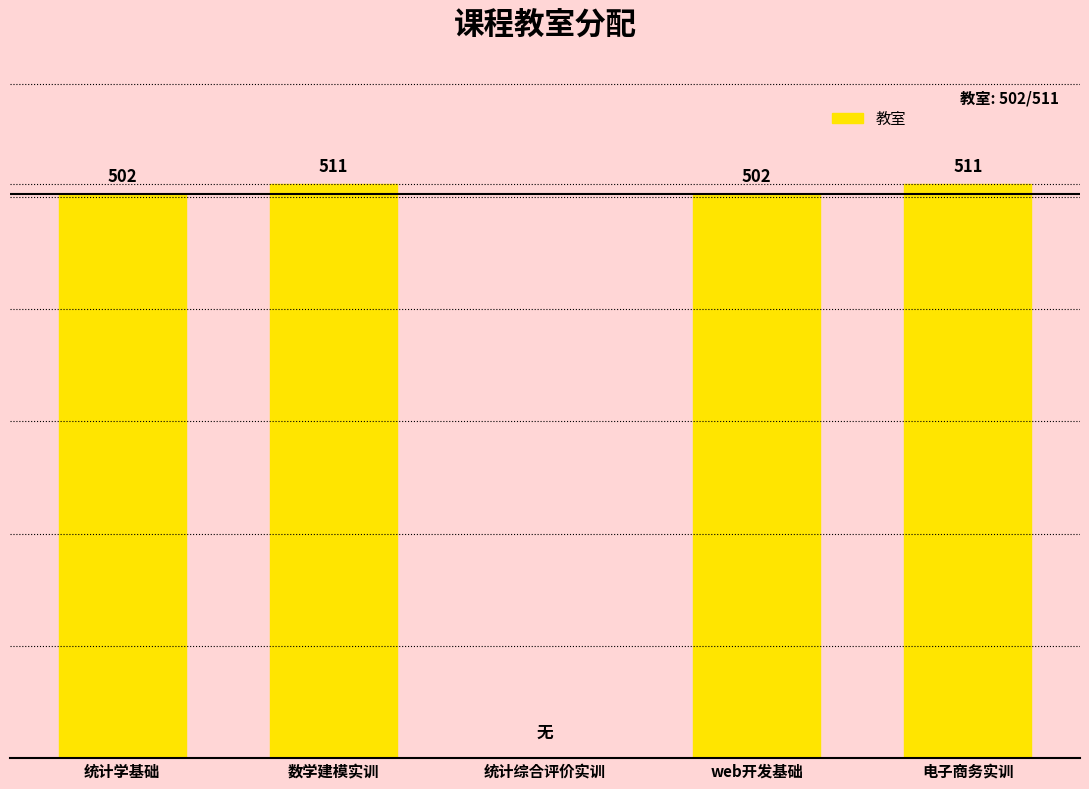

Which has a higher value, web开发基础 or 电子商务实训?

电子商务实训